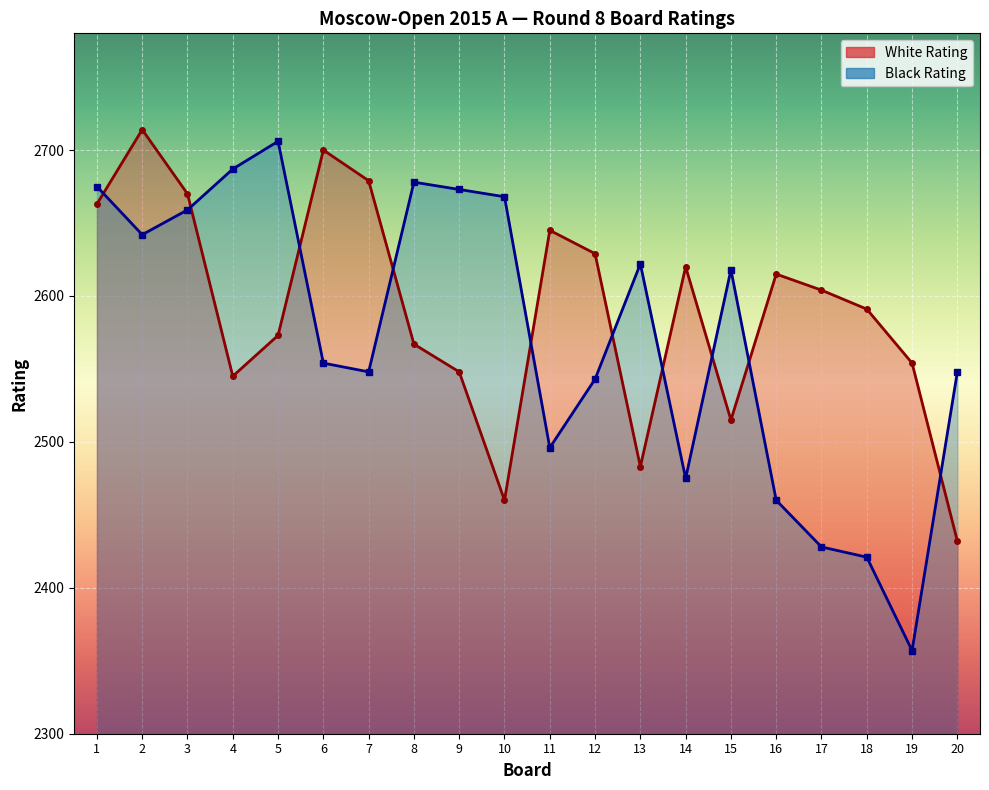

What is the sum of all Black Rating values?

51458